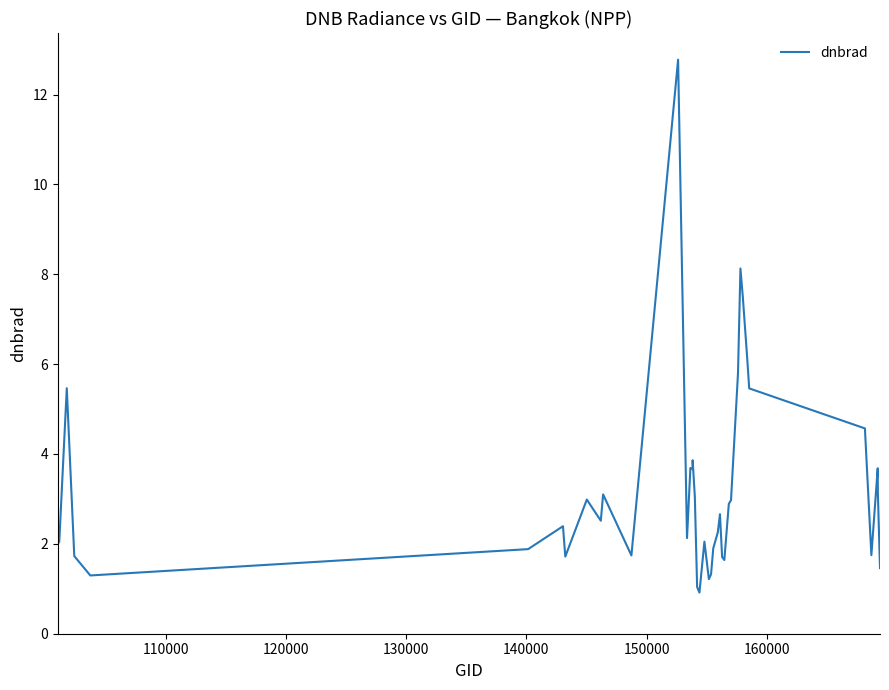

What is the maximum value shown in the chart?

12.8